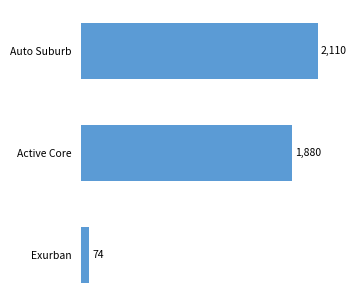

The chart shows a value of 73.8 at Exurban. True or false?

True